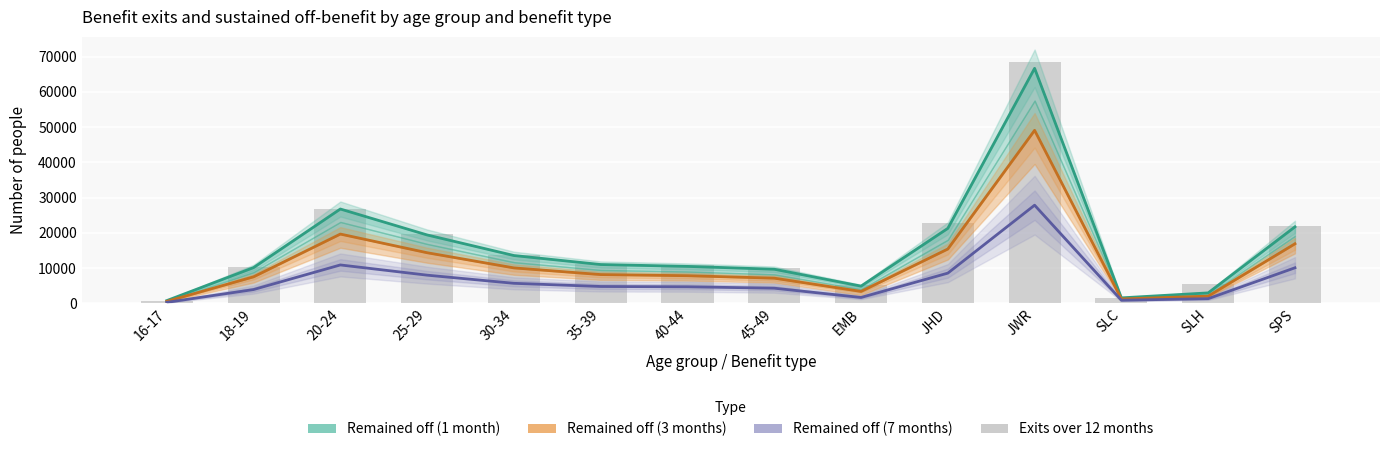

What is the sum of all Remained off (7 months) values?

92406